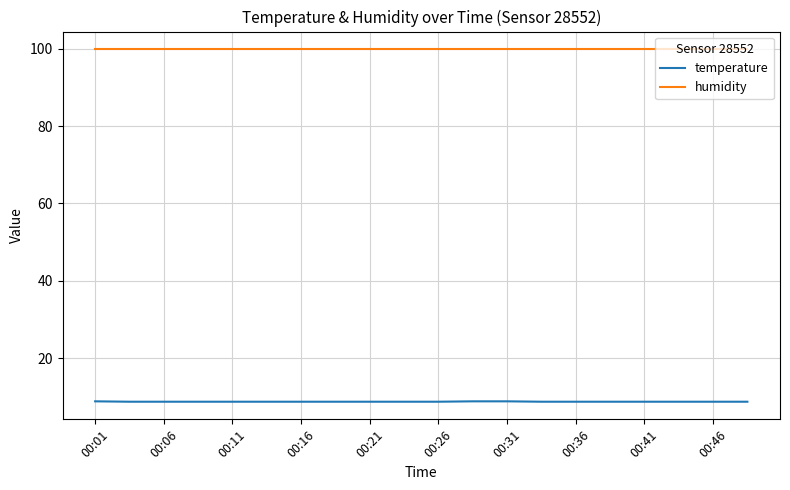

True or false: humidity and temperature cross at least once.

False